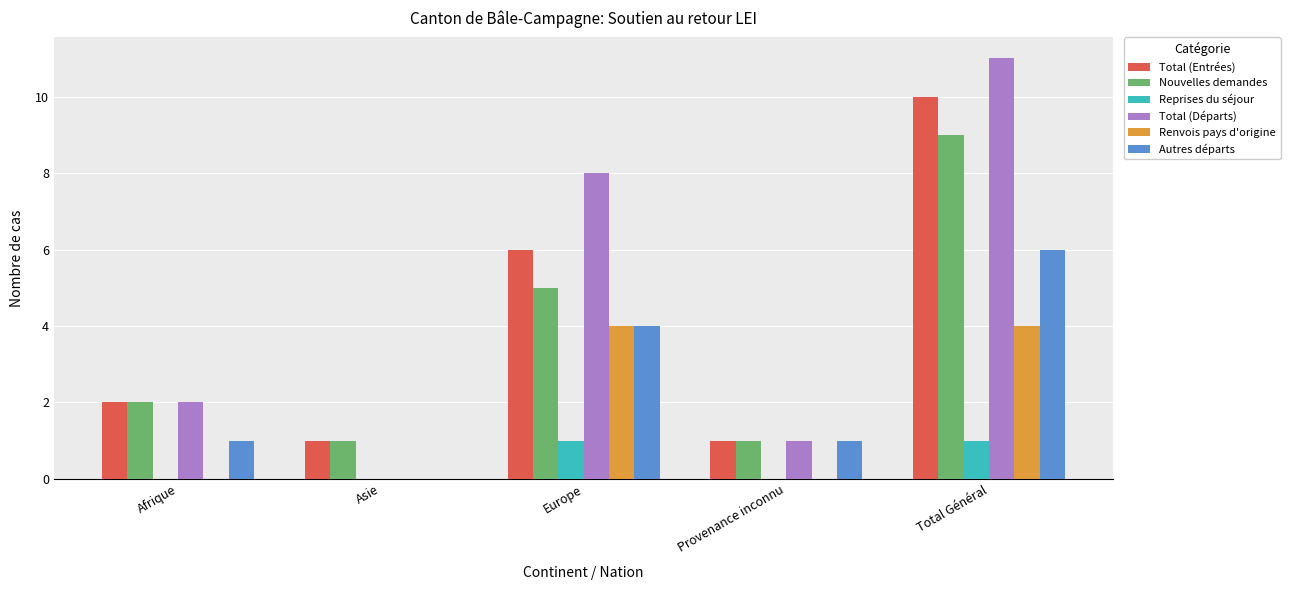

Are the bars grouped side by side (vs. stacked)?

Yes